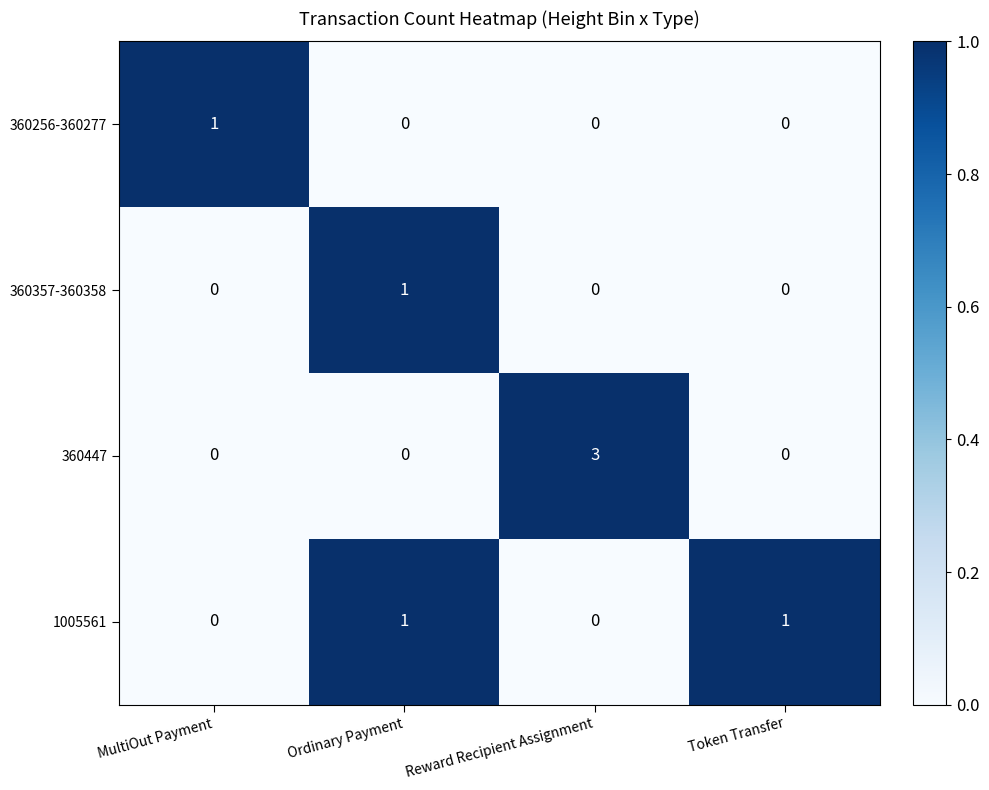

Which category has the highest value across all series?

Reward Recipient Assignment